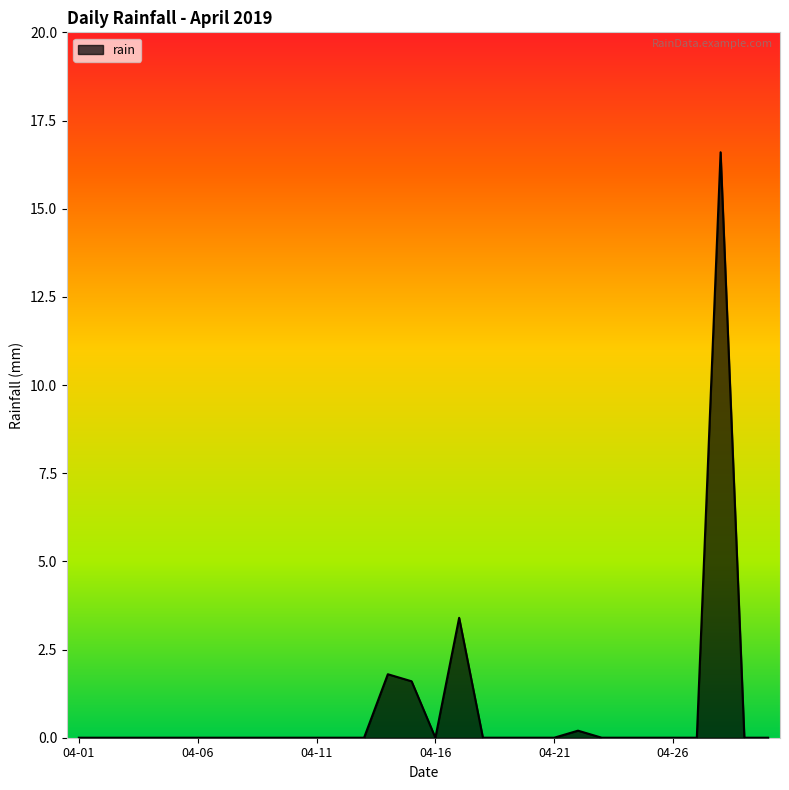

Does the chart have visible grid lines?

No